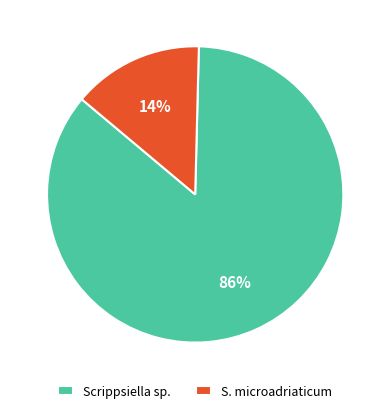

Is it true that S. microadriaticum is 24% of the pie?

False